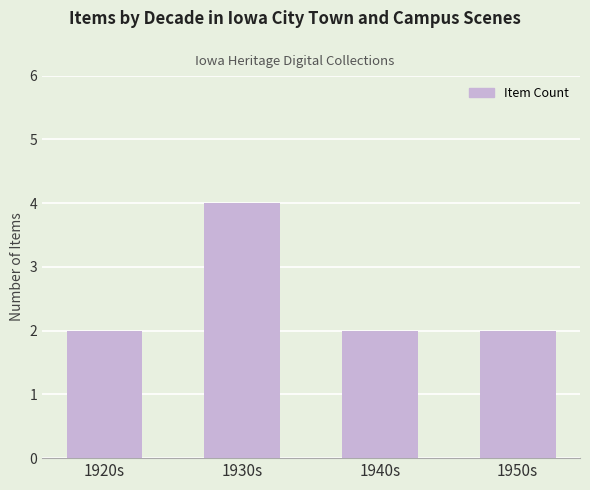

Does the chart contain stacked bars?

No